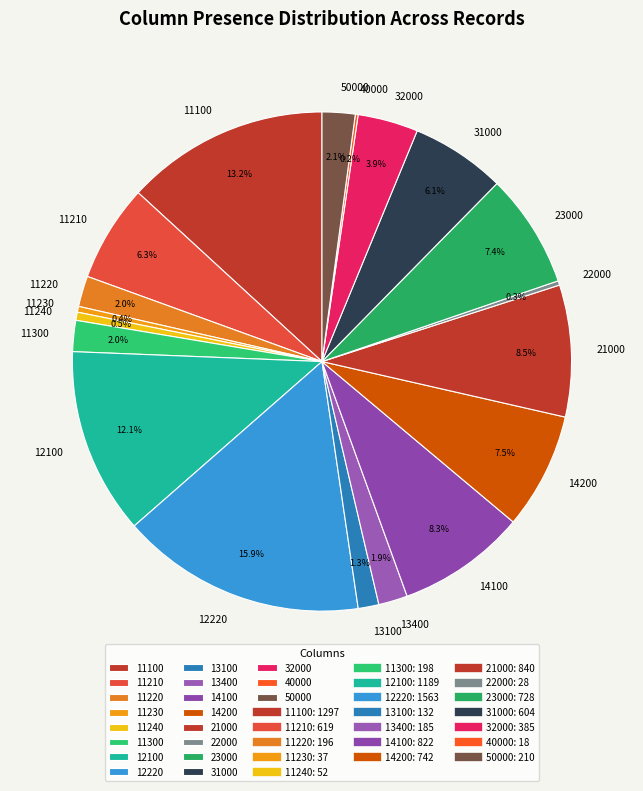

The 11210 slice represents 1% of the pie. True or false?

False